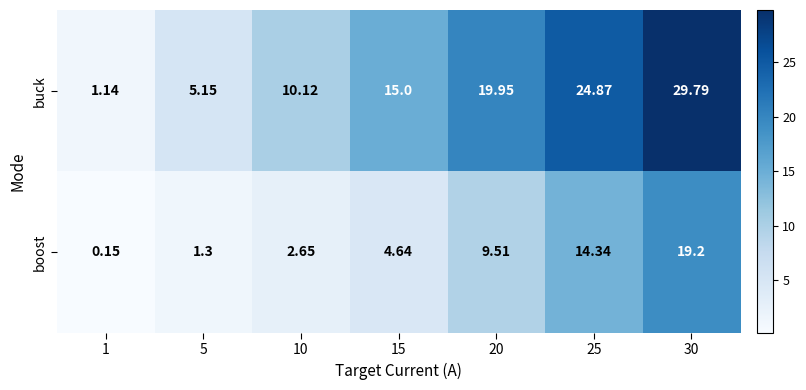

List the series in order of their overall mean, lowest first.

boost, buck